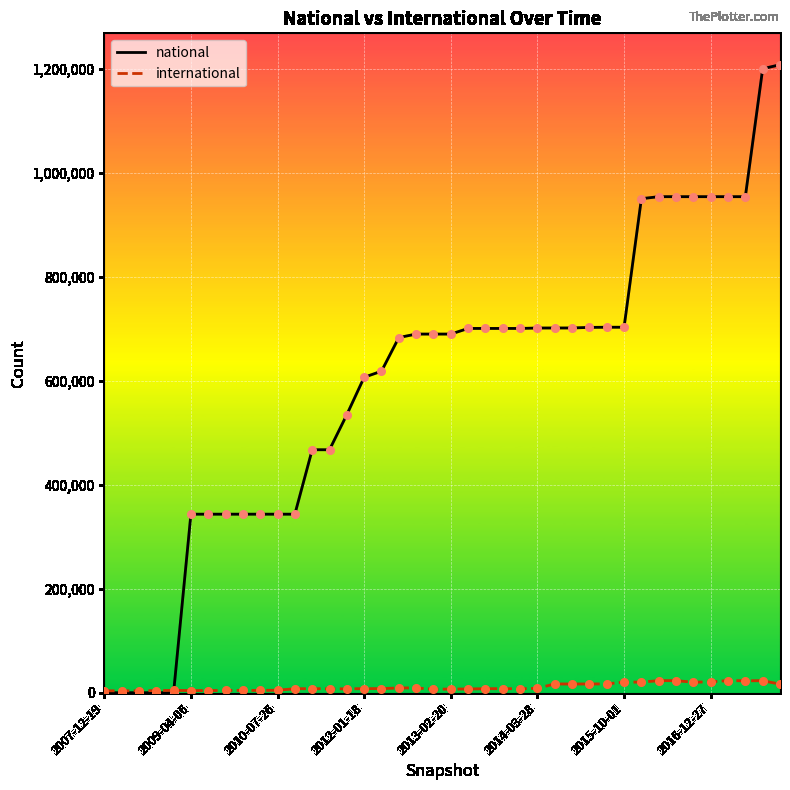

Which series has the largest total across all categories?

national